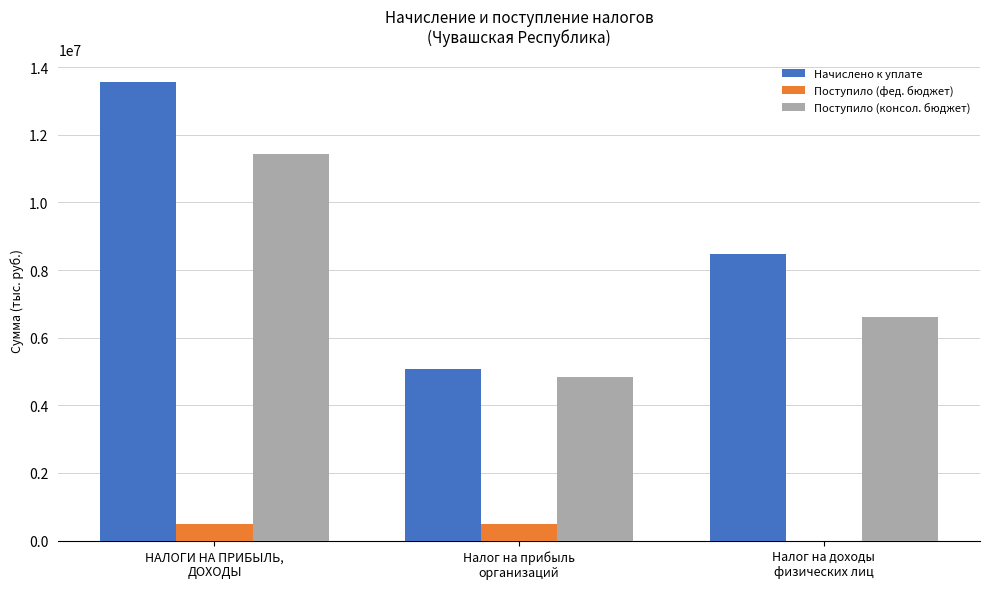

What is the highest value of the Поступило (консол. бюджет) series?

11446948